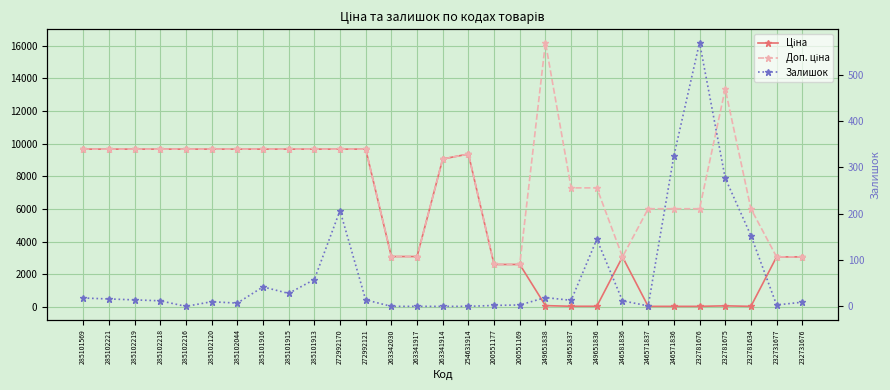

The value of Ціна at 285102216 is 13750.6. True or false?

False